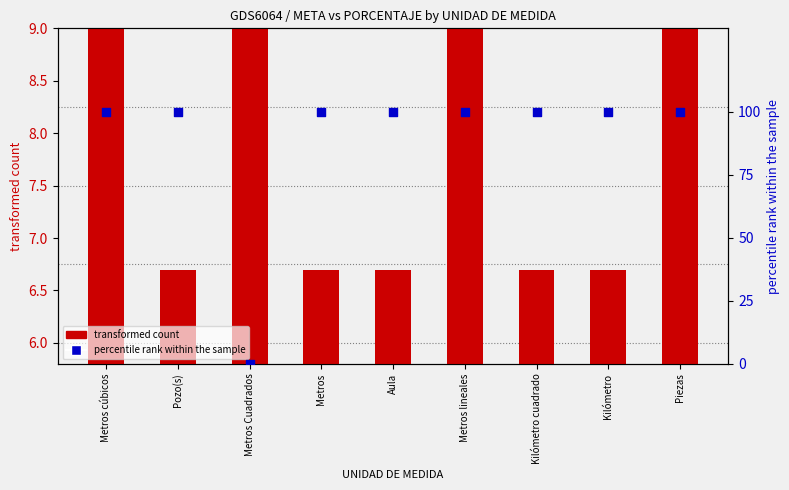

Which series has the largest Y range (max minus min)?

percentile rank within the sample